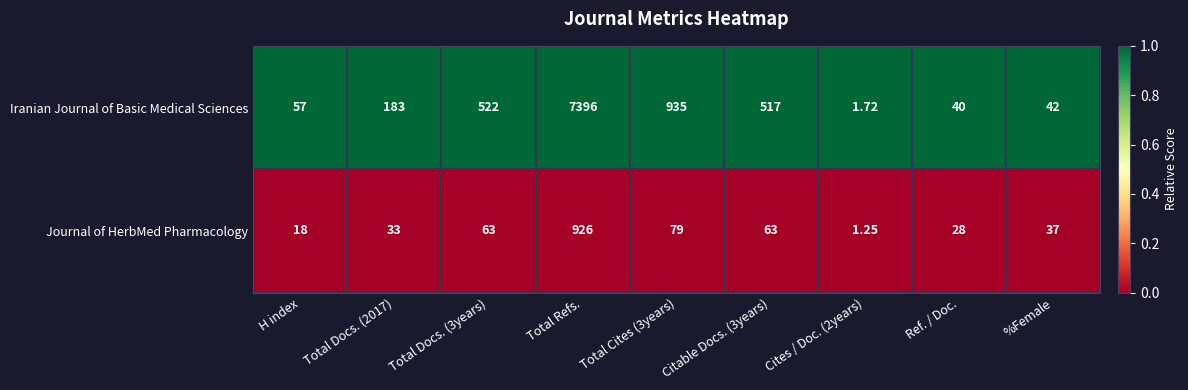

Rank the series by their maximum value, from highest to lowest.

Iranian Journal of Basic Medical Sciences, Journal of HerbMed Pharmacology